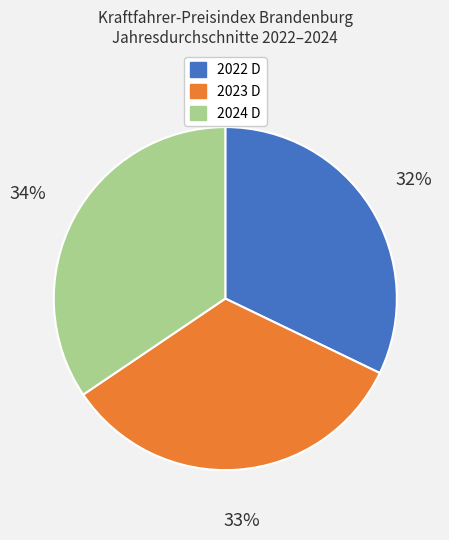

Do 2024 D and 2022 D together represent more than half of the pie?

Yes